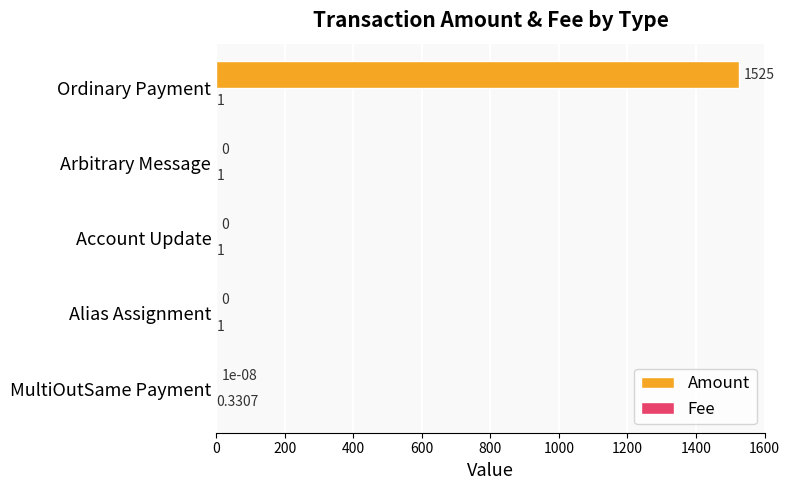

At which category is the sum across all series the highest?

Ordinary Payment